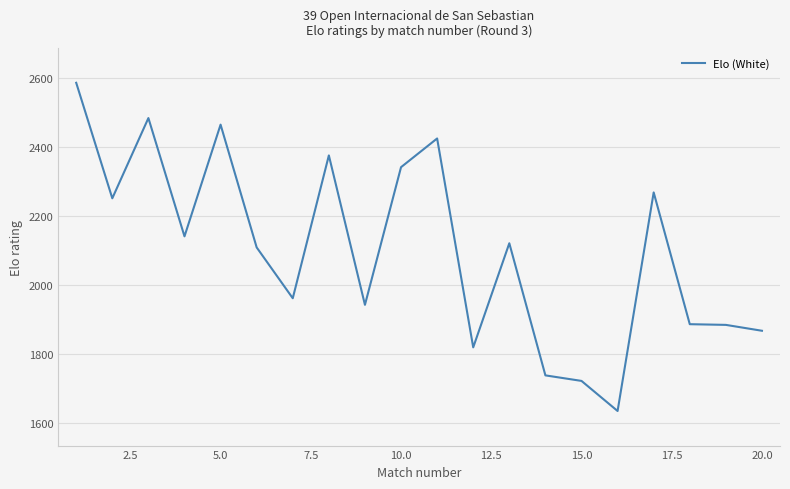

How many lines are shown in the chart?

1